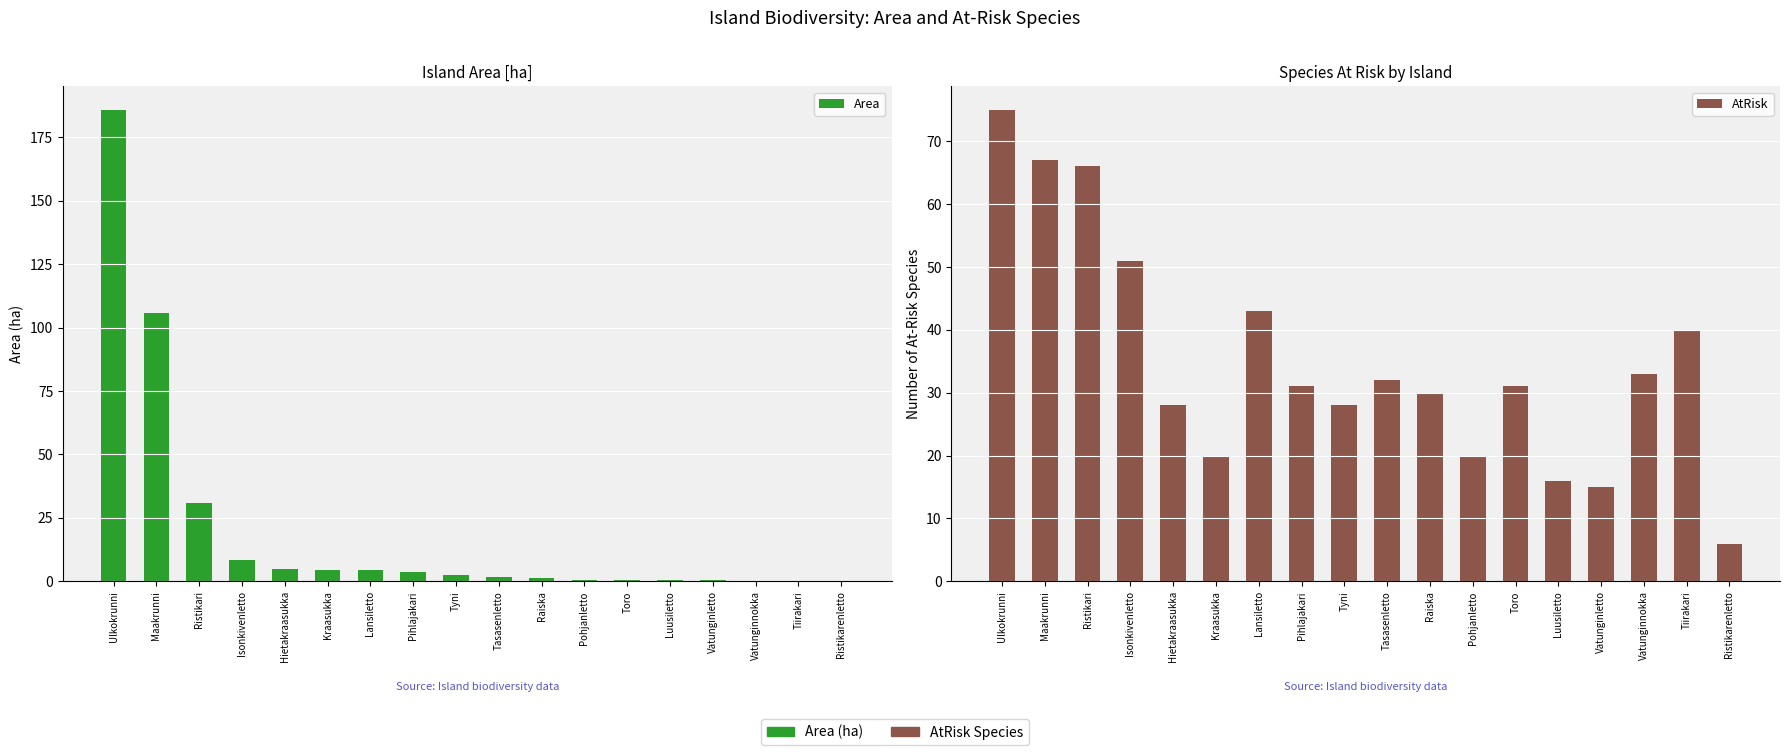

How many distinct data groups are displayed?

2